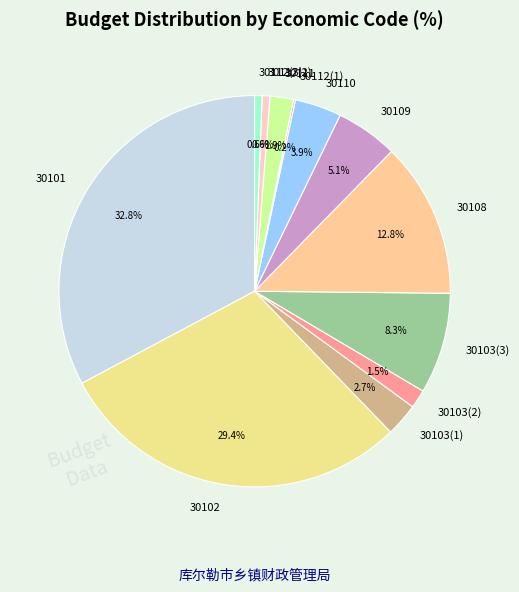

What percentage is the 30103(3) slice, to the nearest percent?

8%